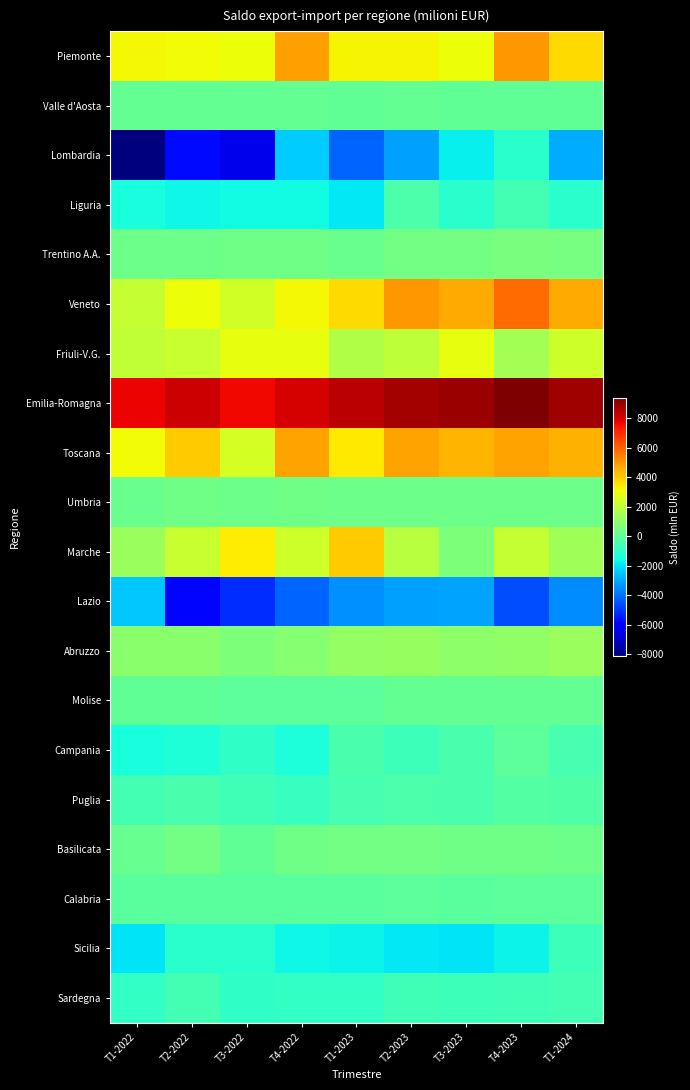

Between T2-2022 and T1-2024, which series saw the biggest shift?

Lombardia